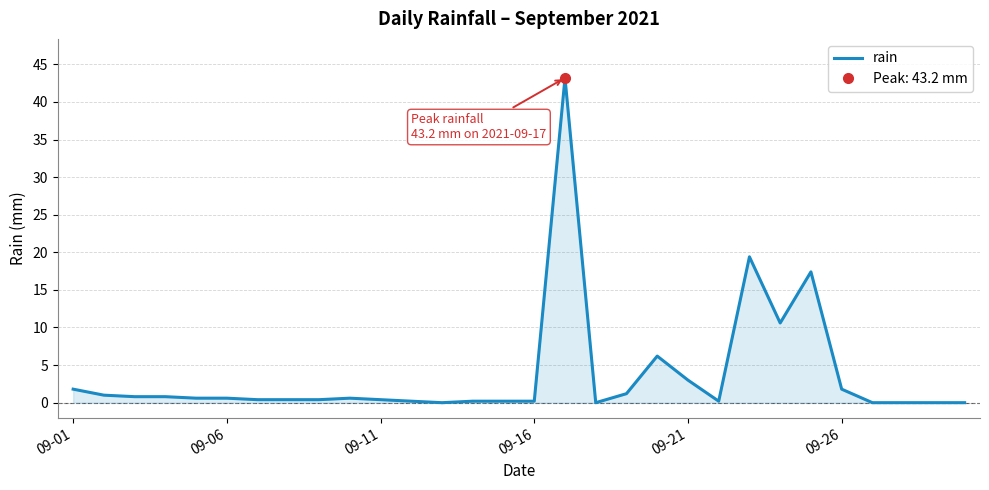

Reading left to right, list all the values displayed in this chart.

1.8	1.0	0.8	0.8	0.6	0.6	0.4	0.4	0.4	0.6	0.4	0.2	0.0	0.2	0.2	0.2	43.2	0.0	1.2	6.2	3.0	0.2	19.4	10.6	17.4	1.8	0.0	0.0	0.0	0.0